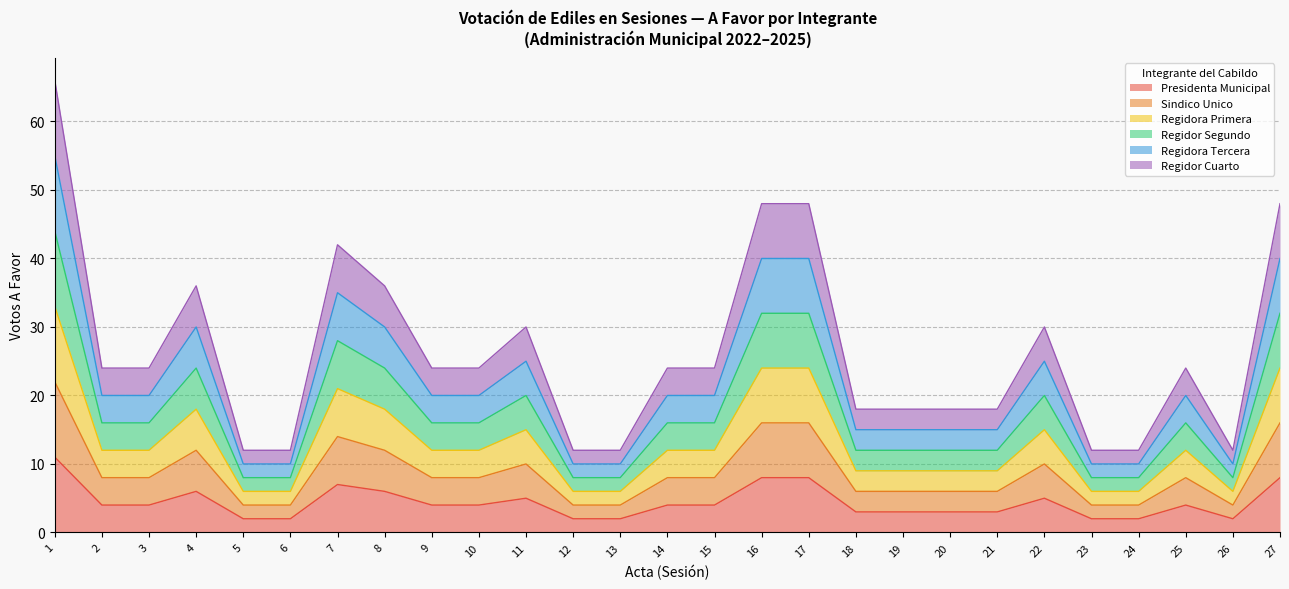

Is it true that Regidor Cuarto equals 18 at 19?

True